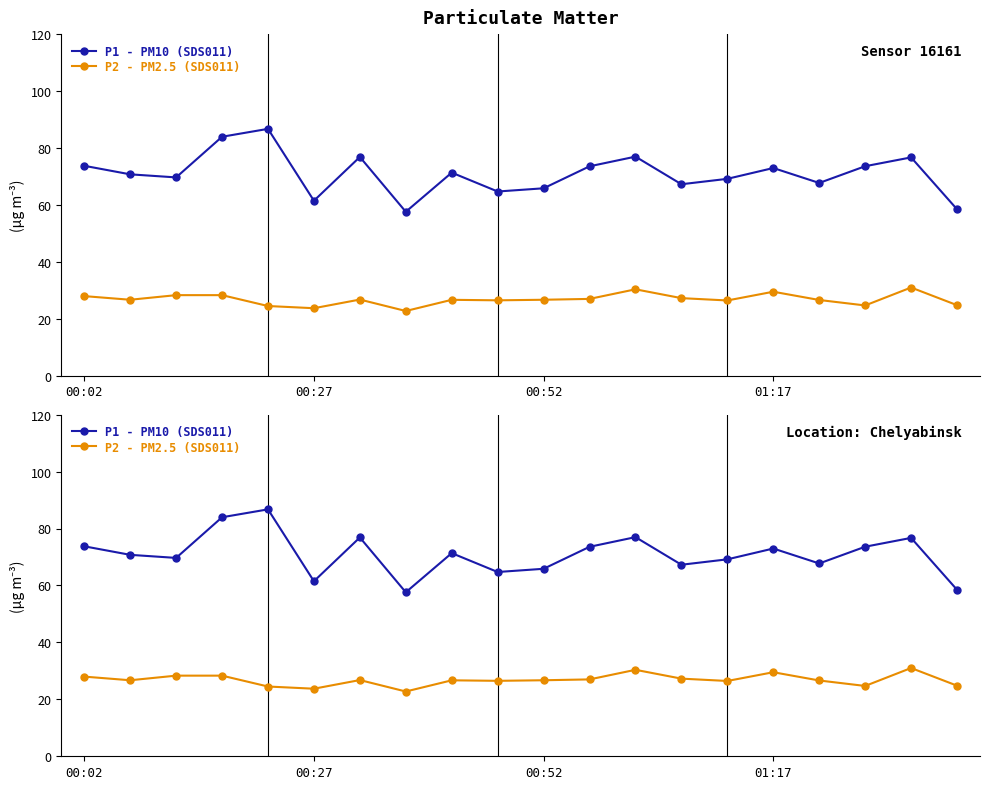

What is the total value across all series at 8?

98.0